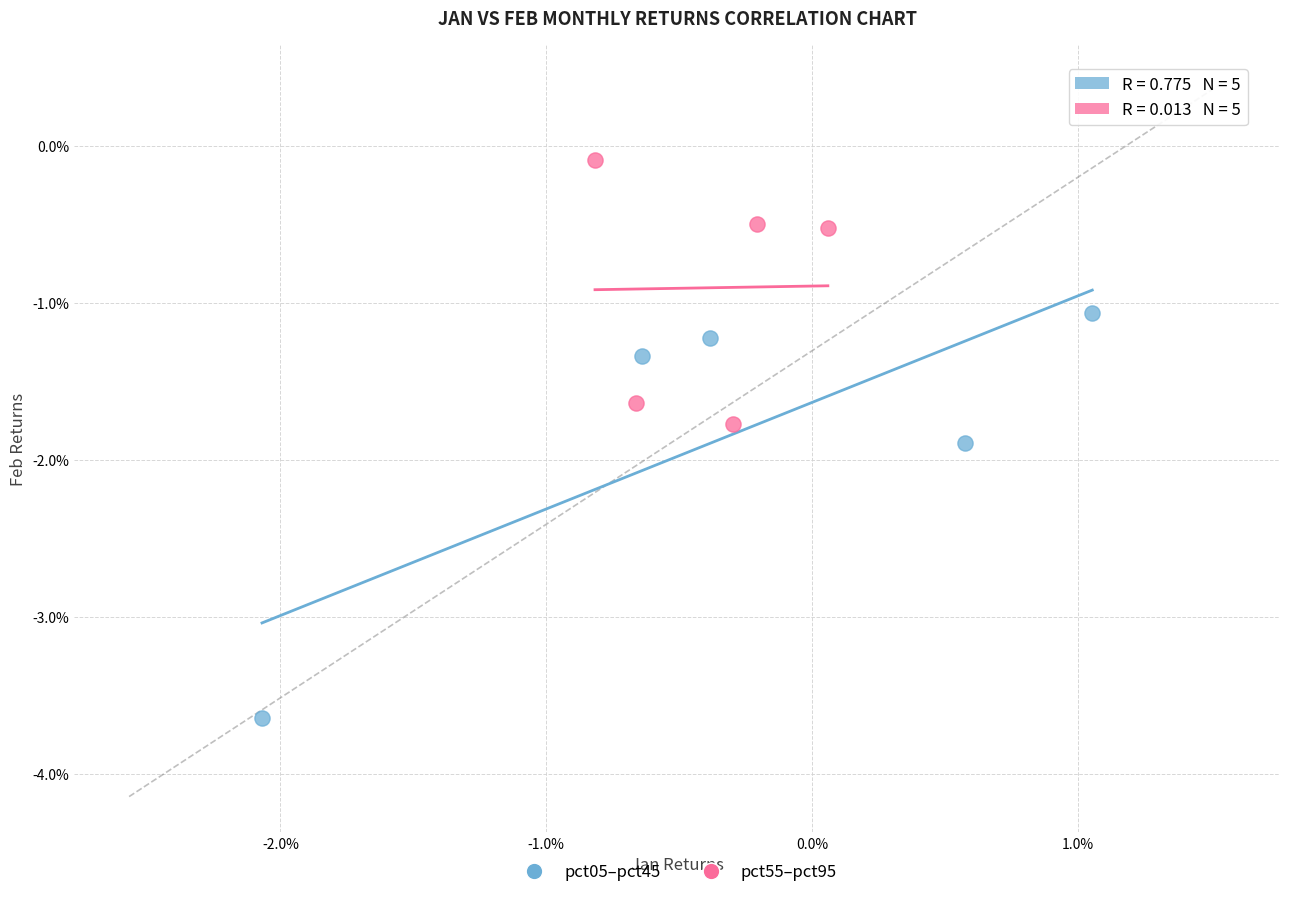

What are all the series names shown in the legend?

pct05–pct45, pct55–pct95